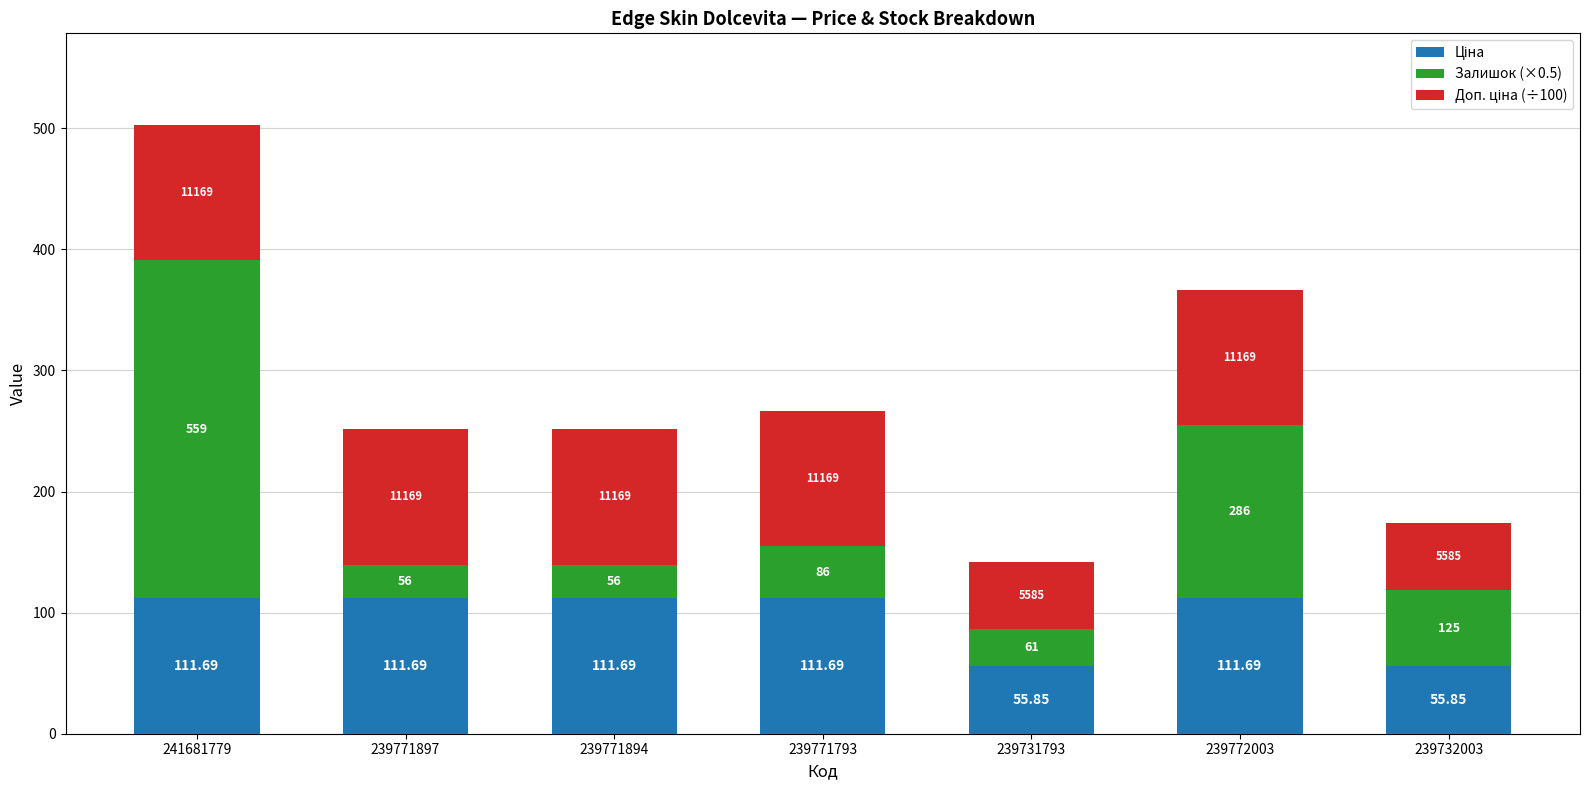

Are the bars grouped side by side (vs. stacked)?

No